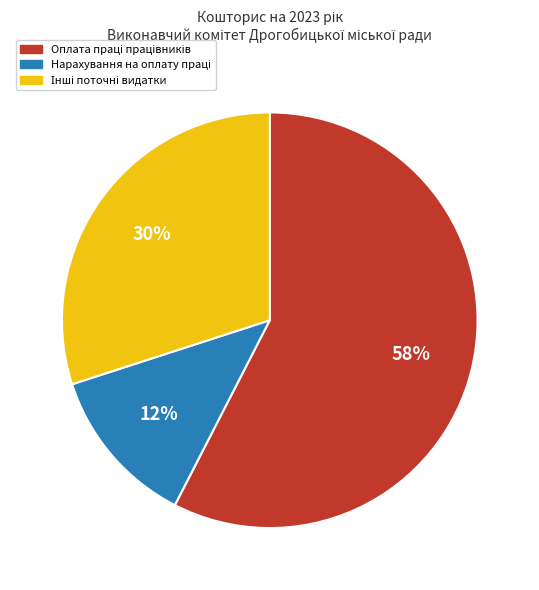

Count the number of slices in the pie.

3